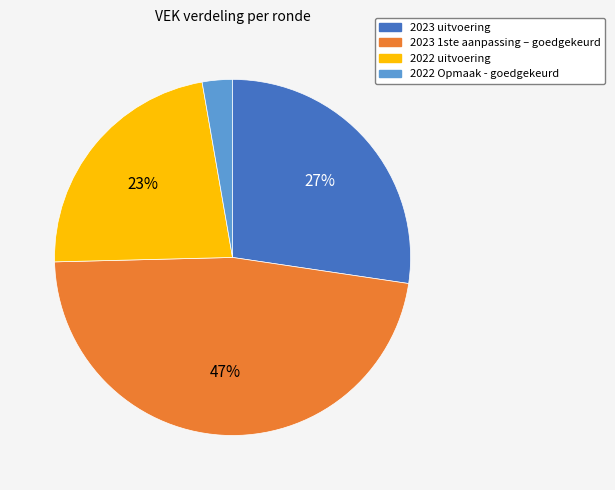

Count the number of slices in the pie.

4